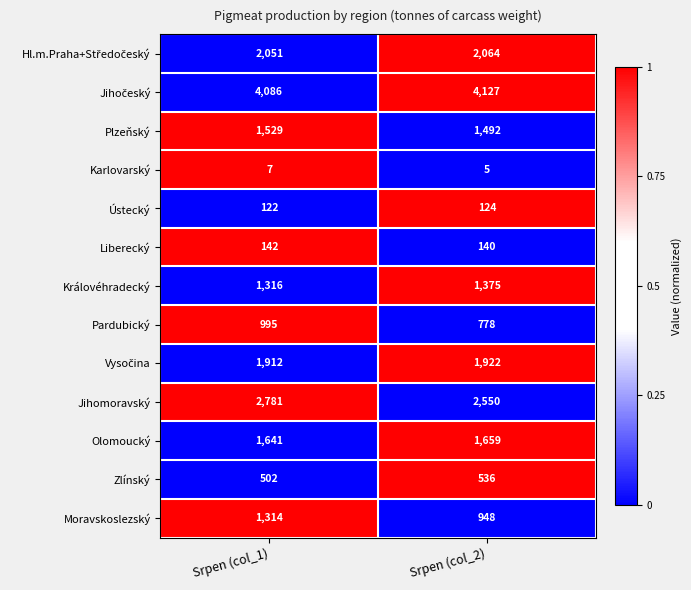

What is the difference between the Olomoucký values at Srpen (col_2) and Srpen (col_1)?

18